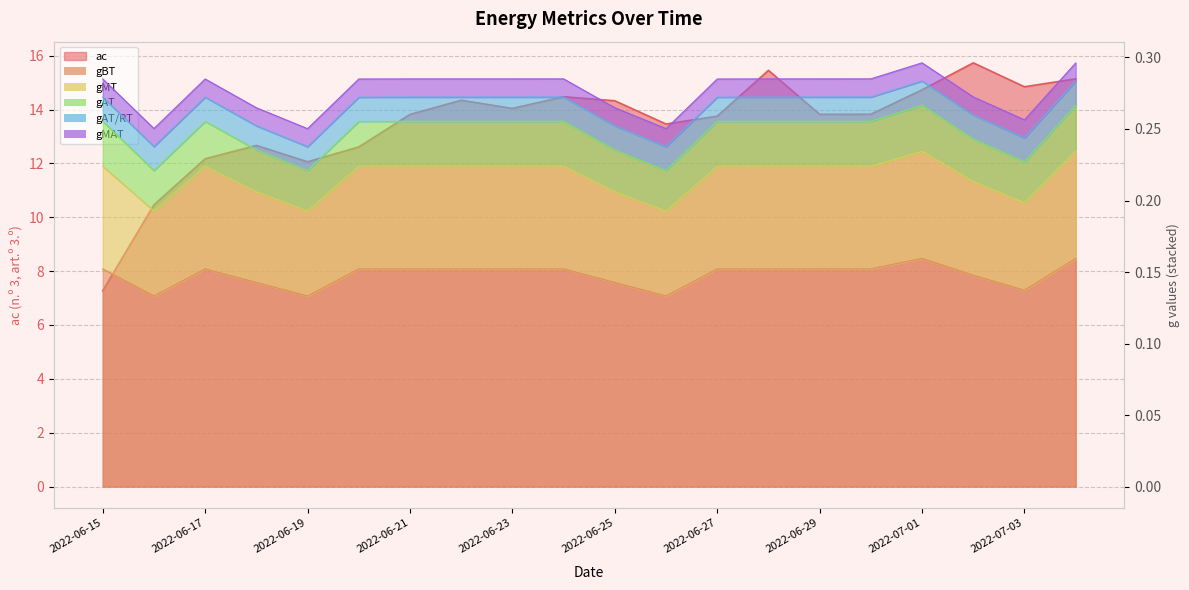

What is the average value of the gMT series?

0.3